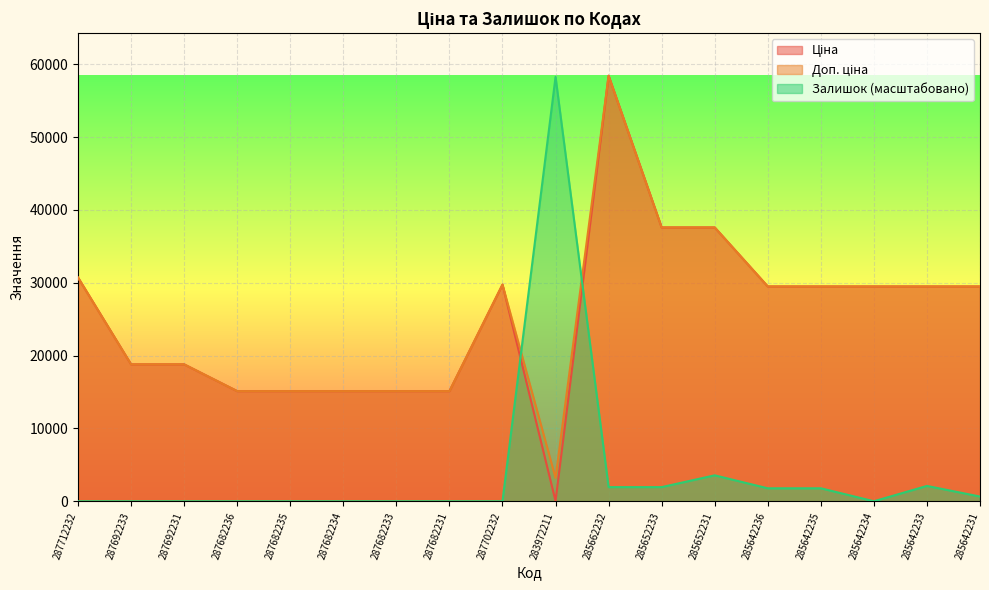

At which category is the sum across all series the highest?

285662232